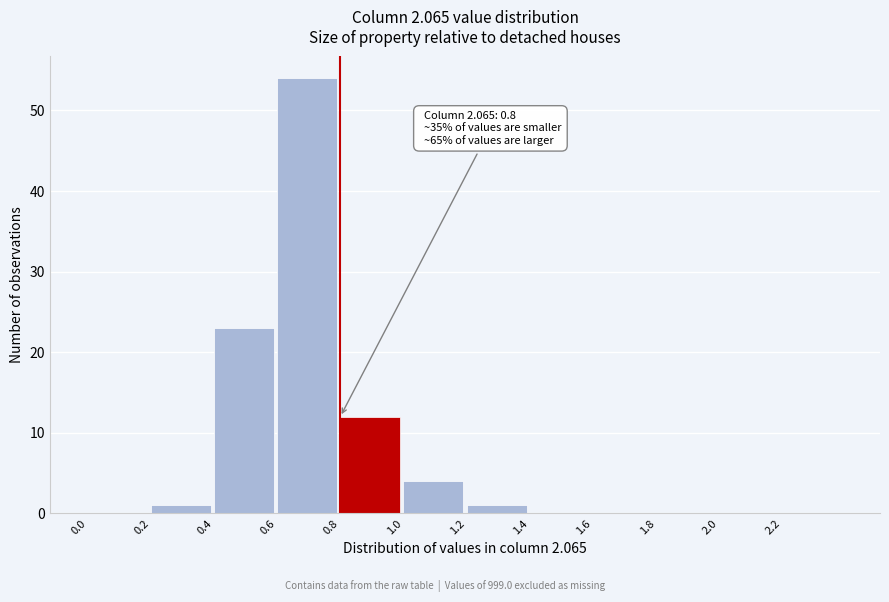

Over which range of the x-axis is the bar tallest?

0.6 to 0.8